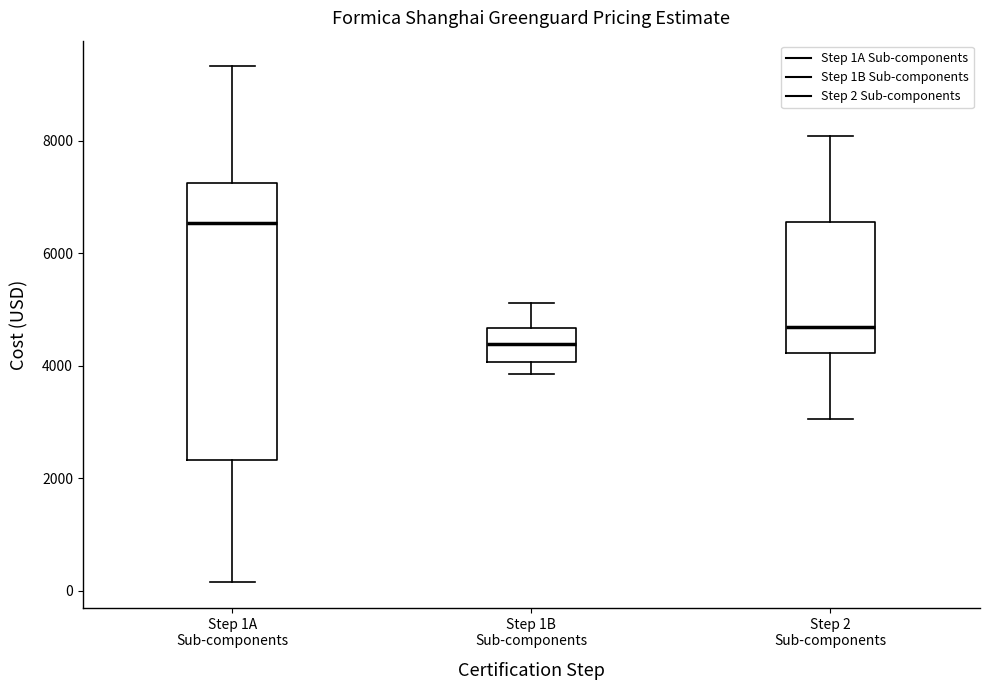

Where does the lower whisker of the box for Step 1B Sub-components end on the y-axis? The values are not printed on the chart, so give them approximately, as read against the axis.

3800